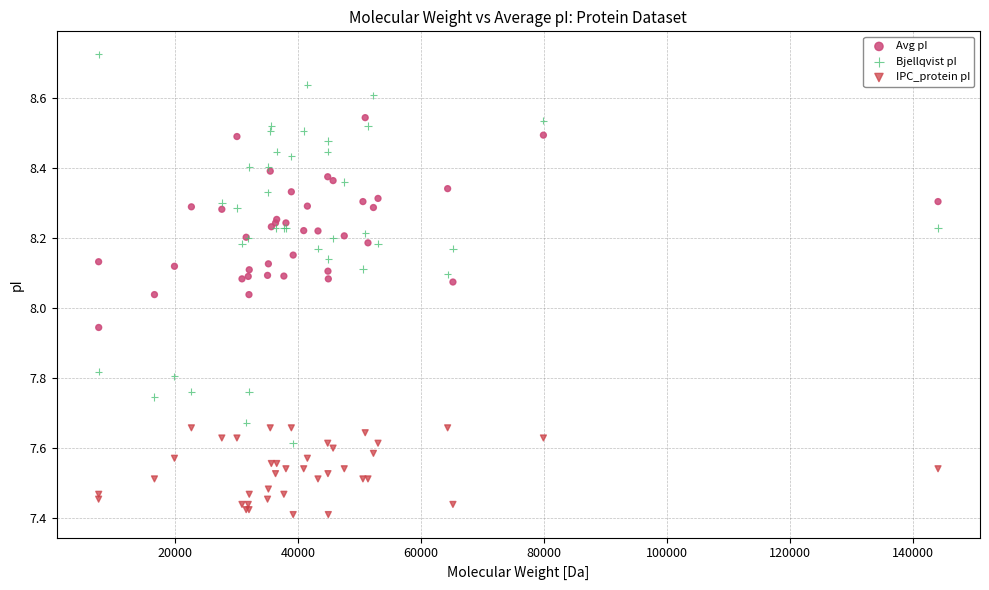

What is the X range (max minus min) for the scatter plot?

136535.5